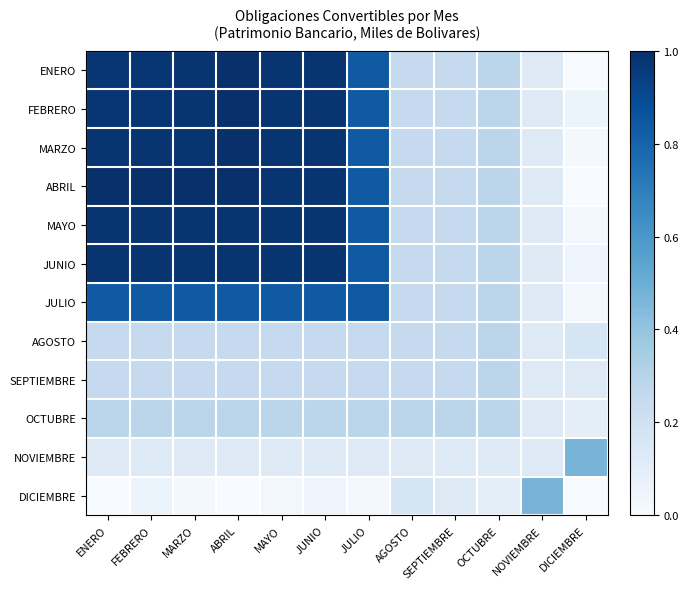

At which category is the sum across all series the highest?

ABRIL